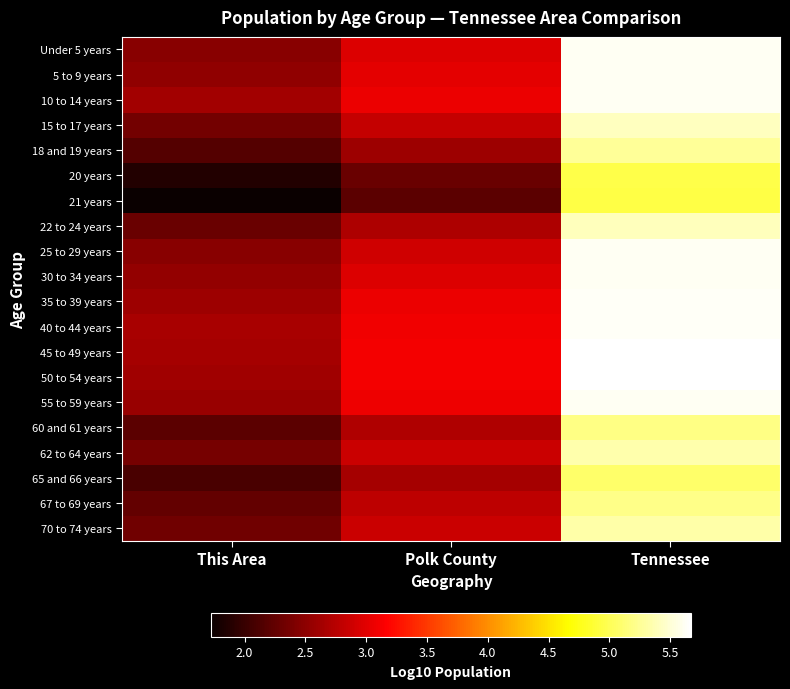

What is the spread (max minus min) of values at Tennessee?

0.7